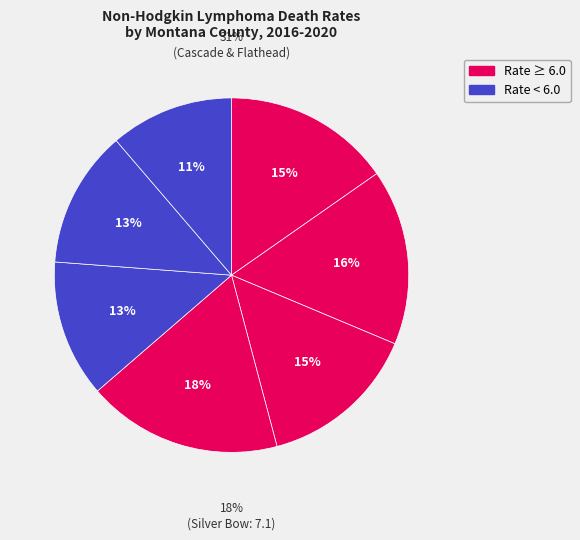

The Missoula County slice represents 13% of the pie. True or false?

True